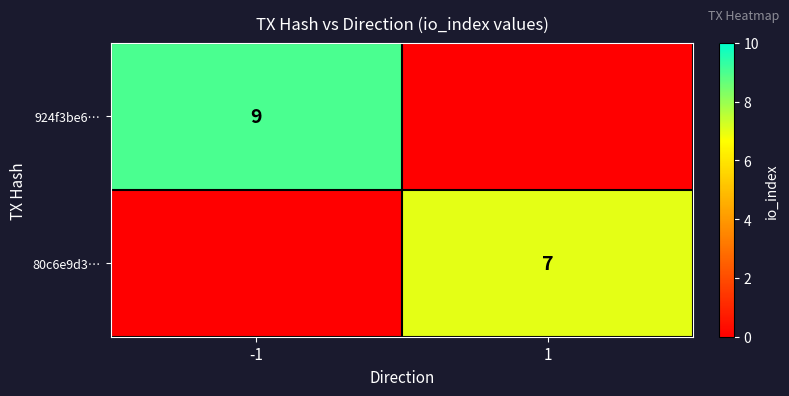

At how many categories does at least one series exceed 4?

2